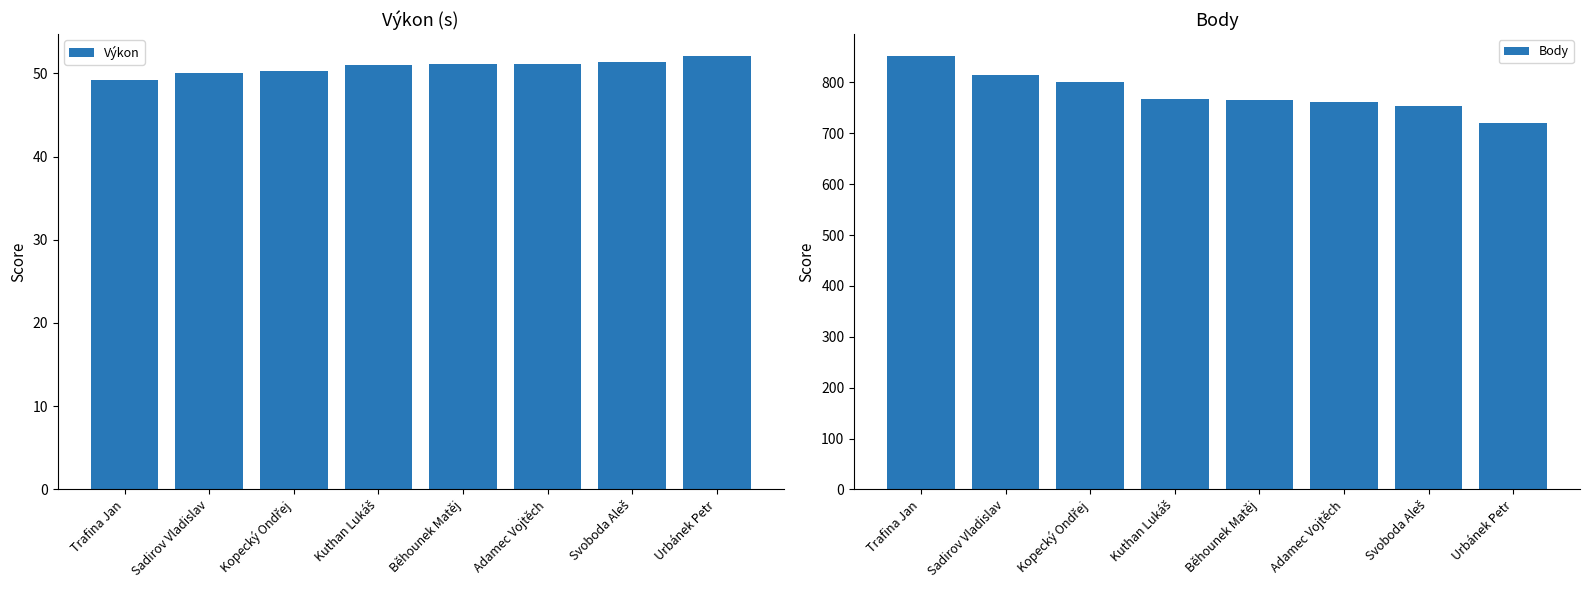

What position from the left is Kopecký Ondřej?

3